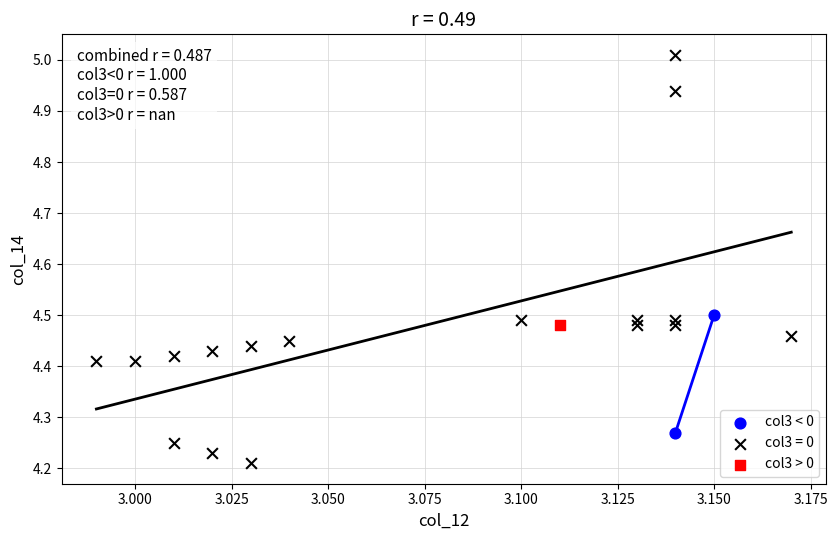

What are all the series names shown in the legend?

col3 < 0, col3 = 0, col3 > 0